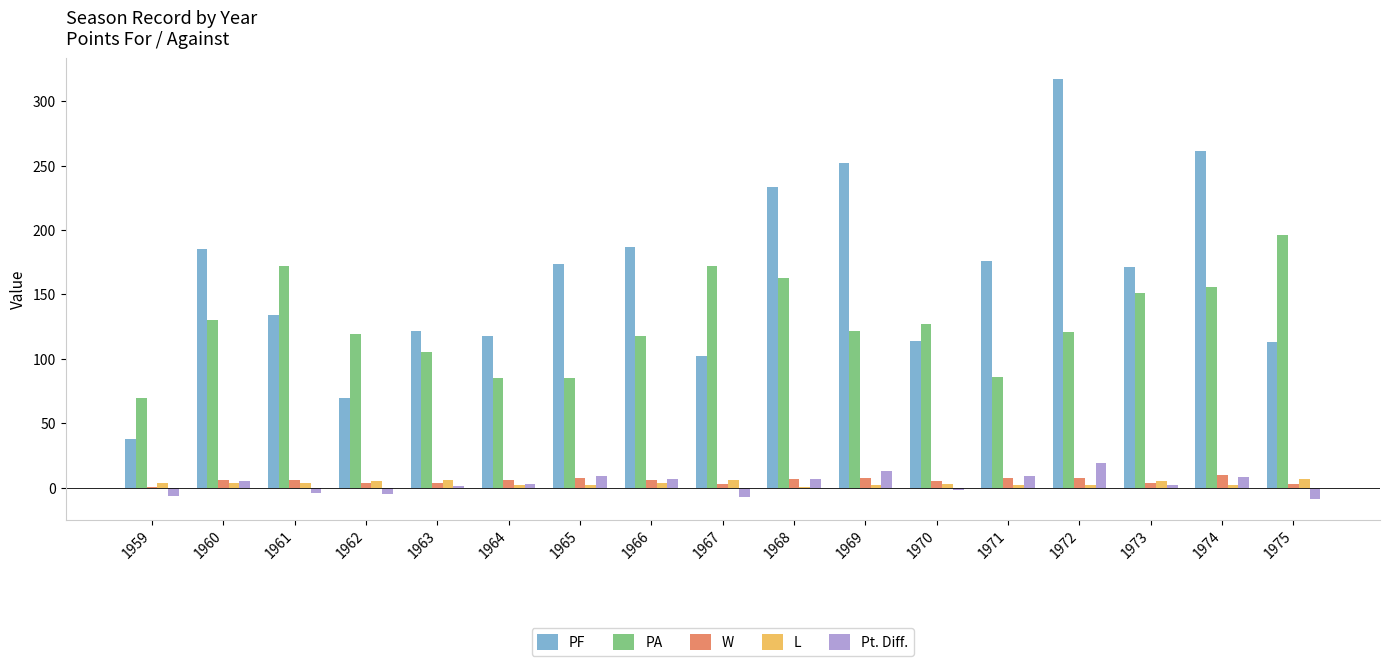

Count the number of data series in this chart.

5